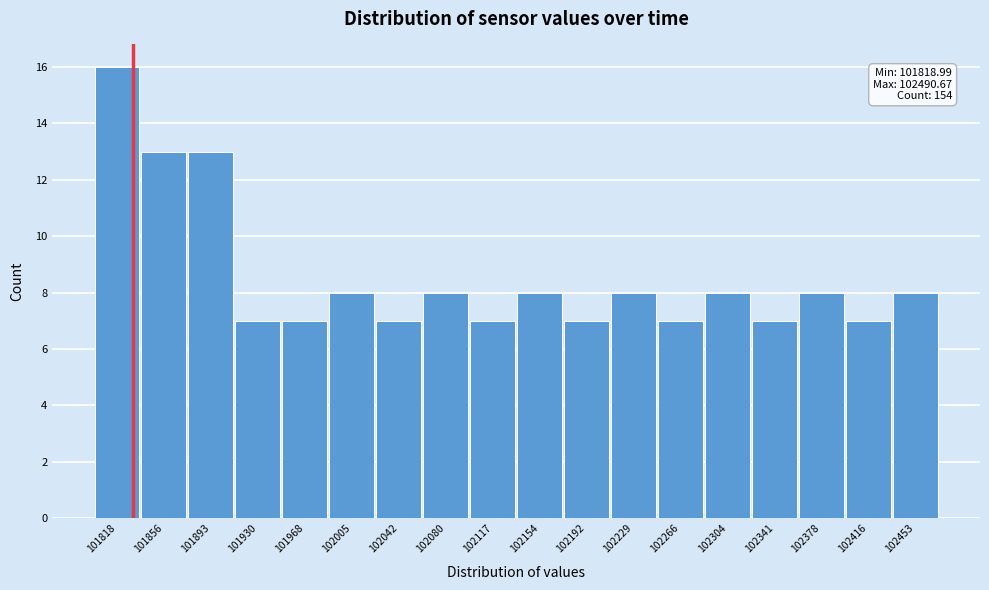

Reading right to left, what are all the values shown in this chart?

8	7	8	7	8	7	8	7	8	7	8	7	8	7	7	13	13	16